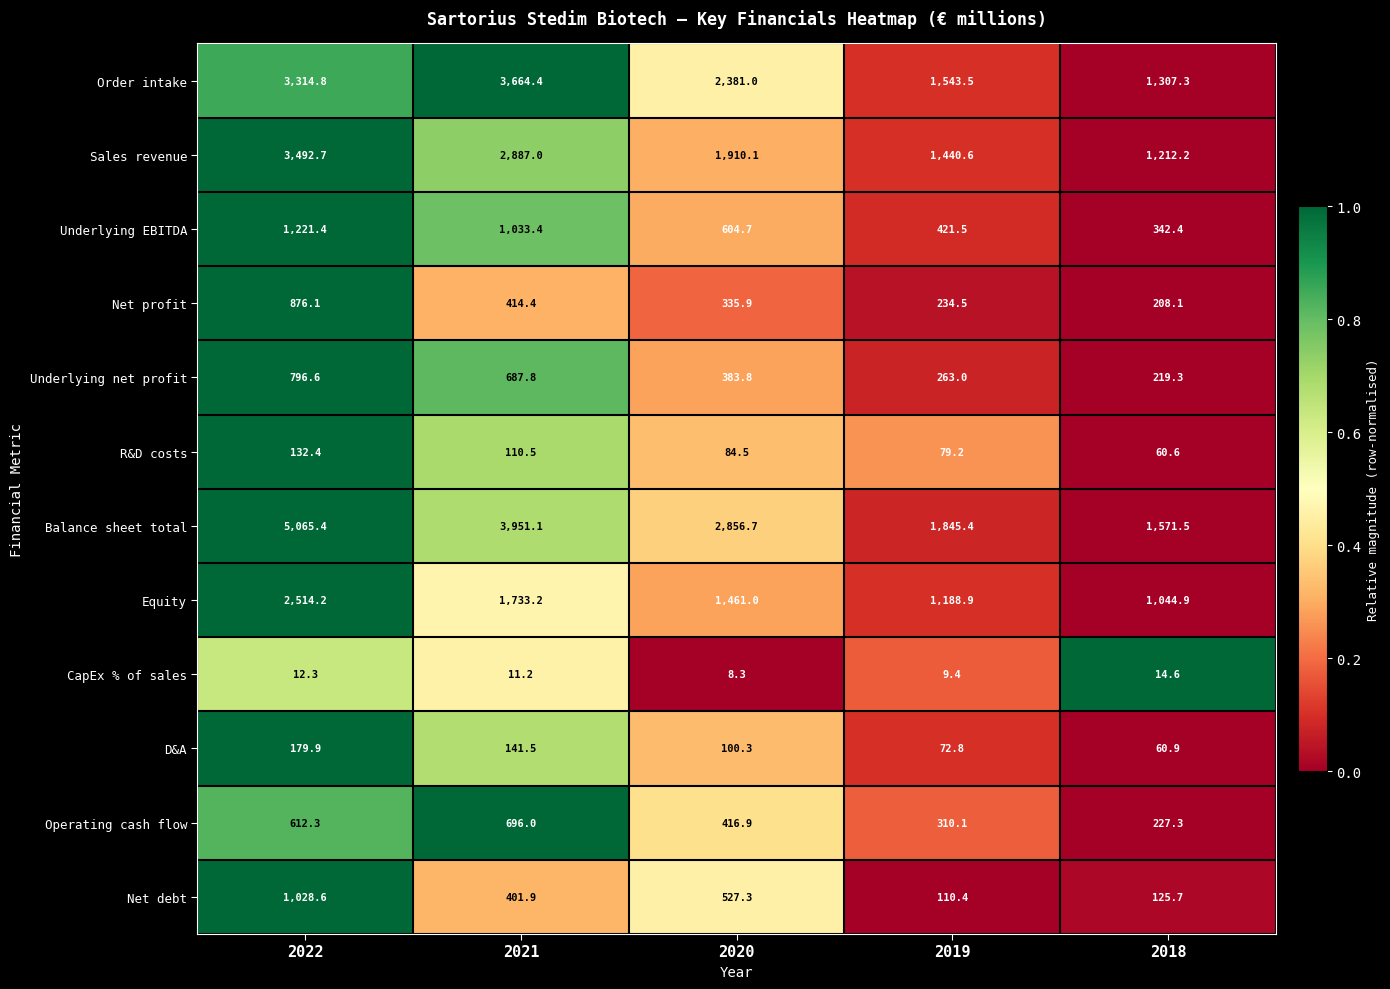

At which label does D&A first exceed 100?

2022